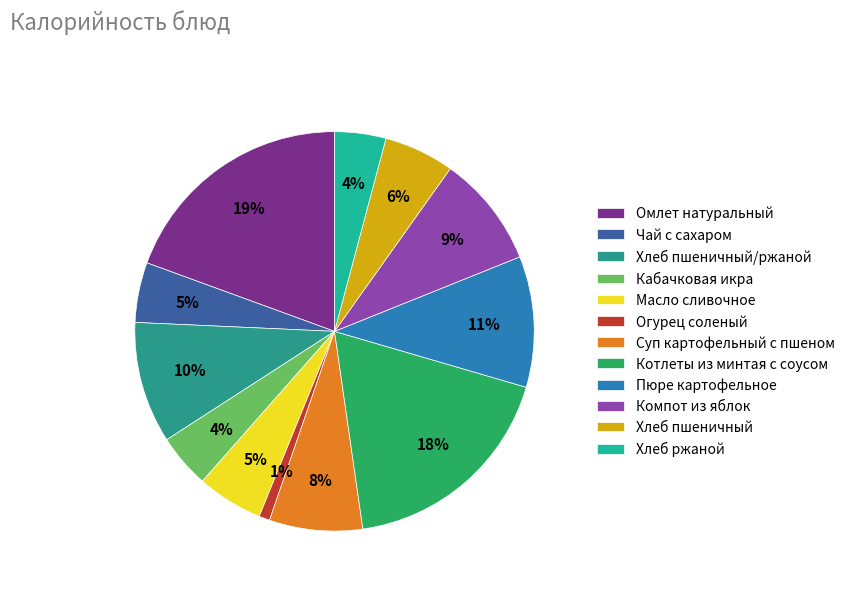

Does Пюре картофельное account for over 50% of the chart?

No